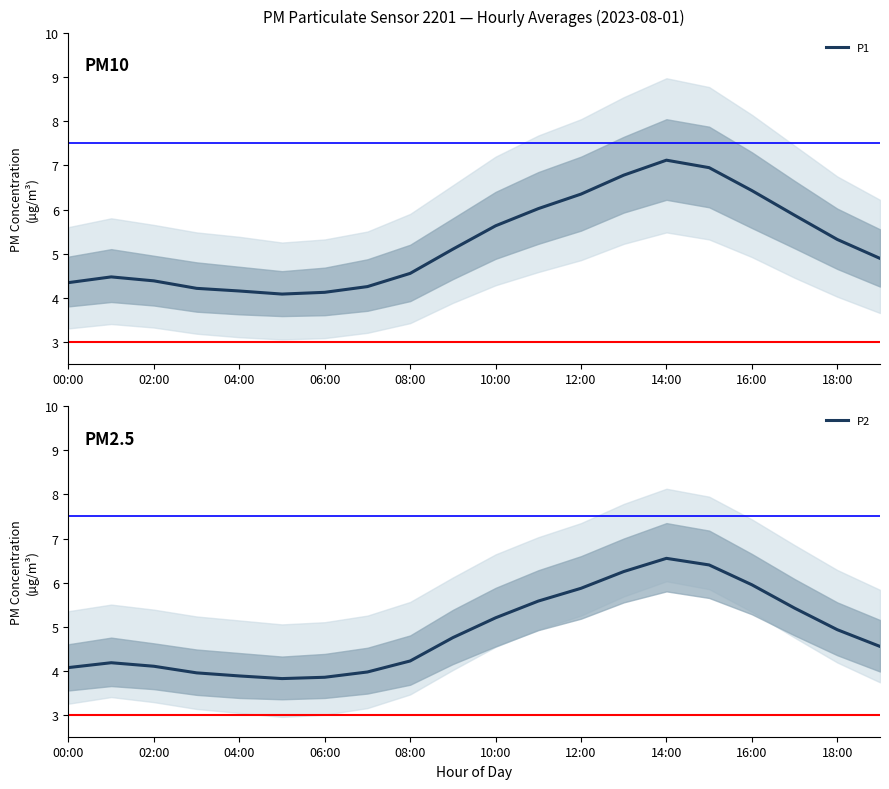

Is it true that P2 equals 2.6 at 00:00?

False